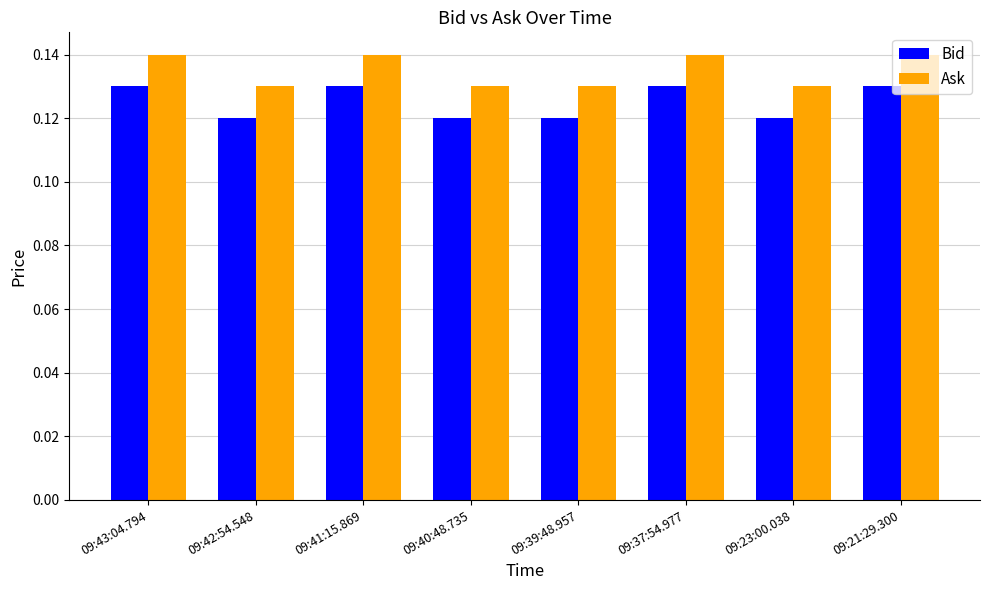

The value of Bid at 09:23:00.038 is 0.0. True or false?

False